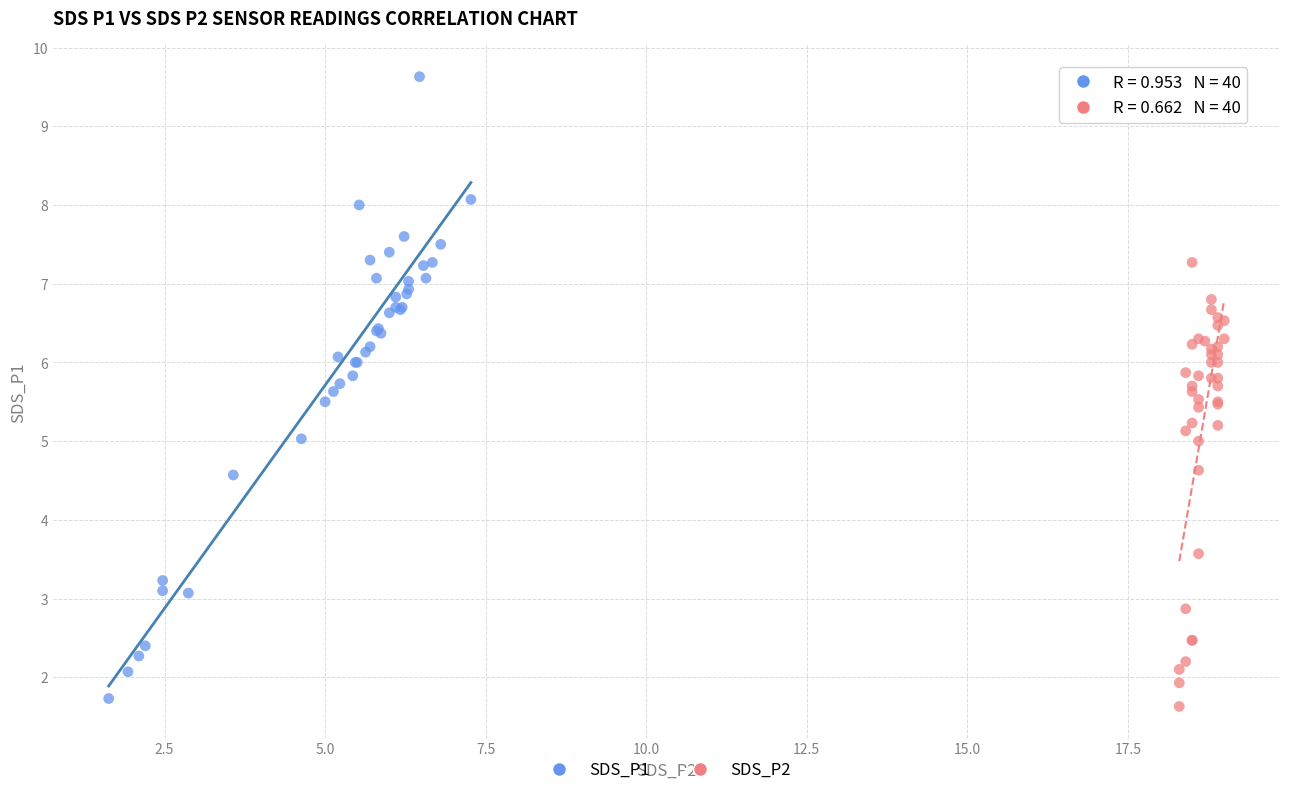

Which series reaches the maximum Y coordinate?

SDS_P1